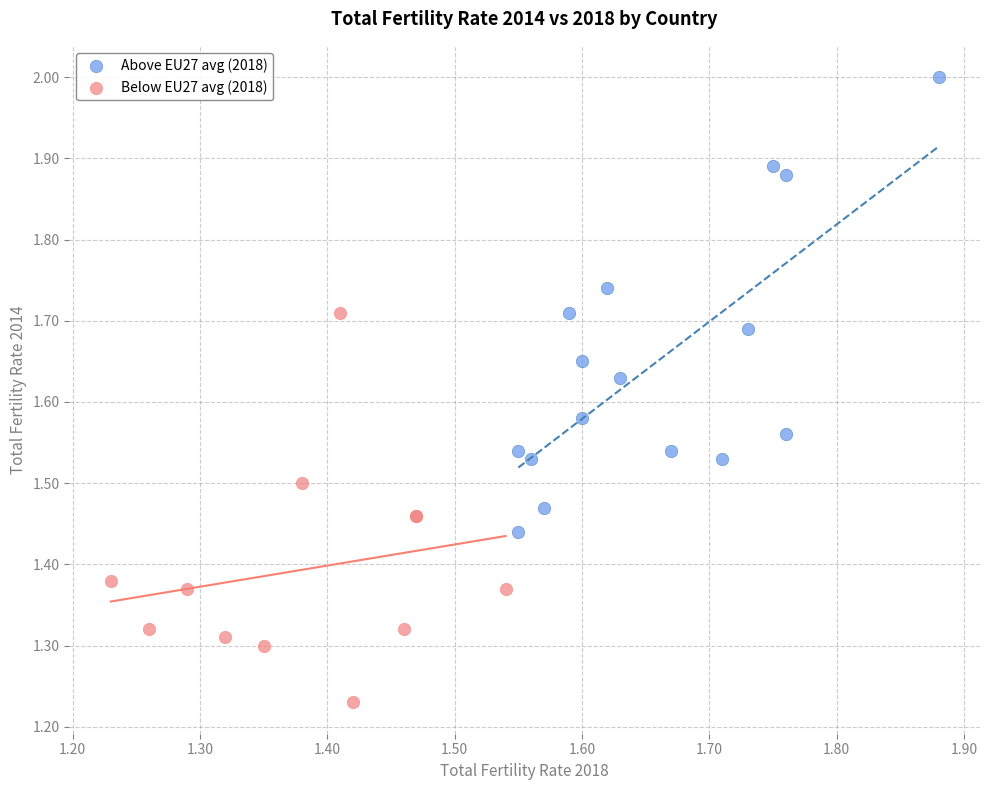

Which series reaches the maximum Y coordinate?

Above EU27 avg (2018)